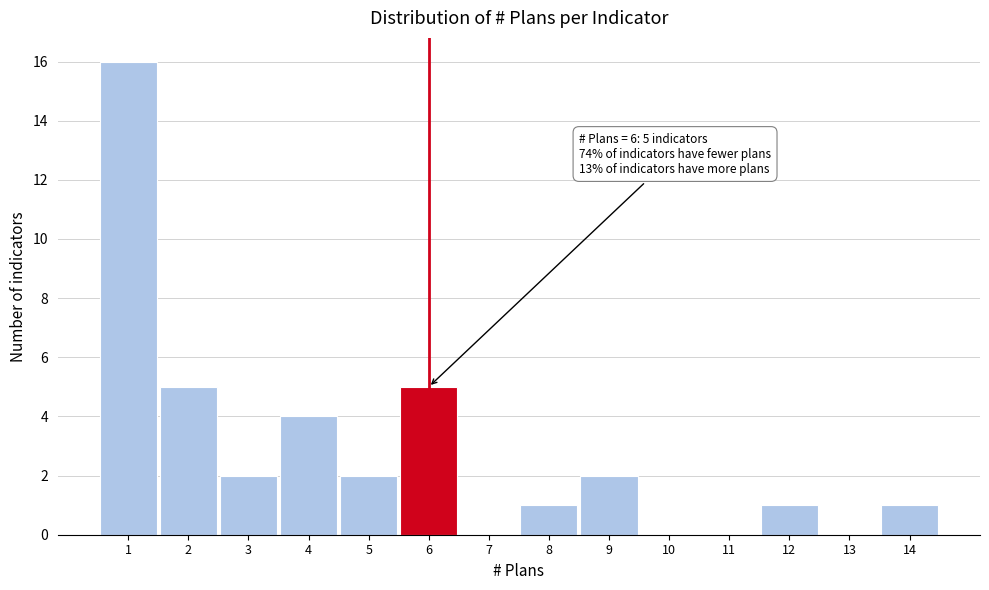

Which range on the x-axis has the tallest bar?

0.5 to 1.5